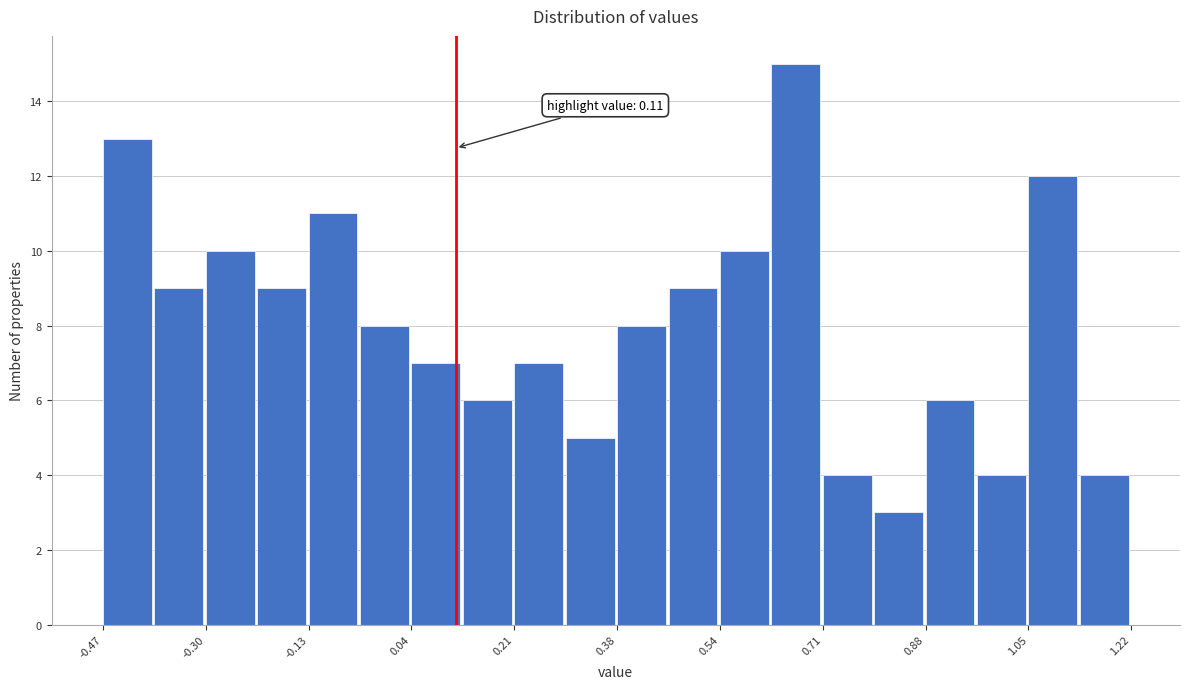

Which range on the x-axis has the tallest bar?

0.62 to 0.72